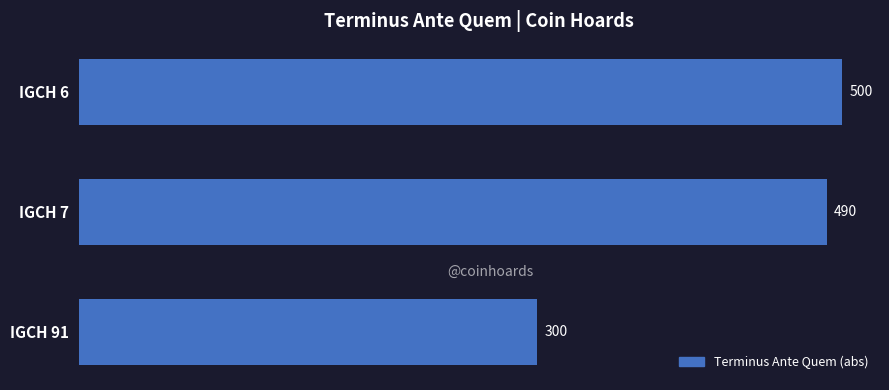

Where is the data nearest to the value 400?

IGCH 7